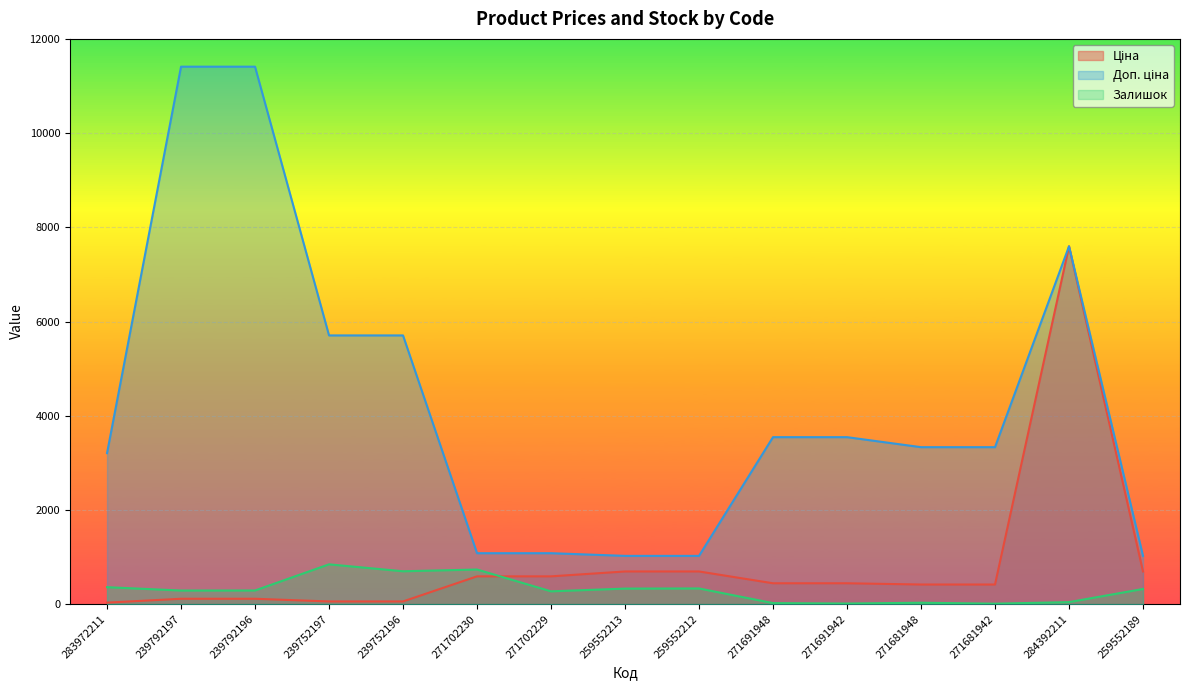

True or false: Ціна has more than 0 interior local peaks.

True